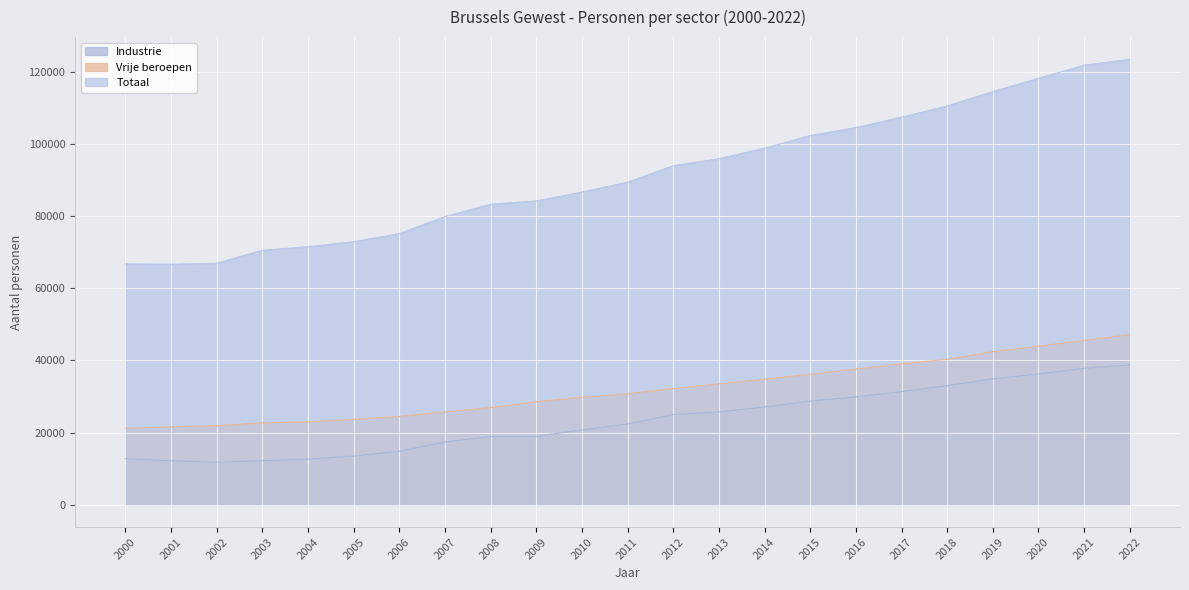

What is the value of the Industrie point at the 22nd from the left?

37844